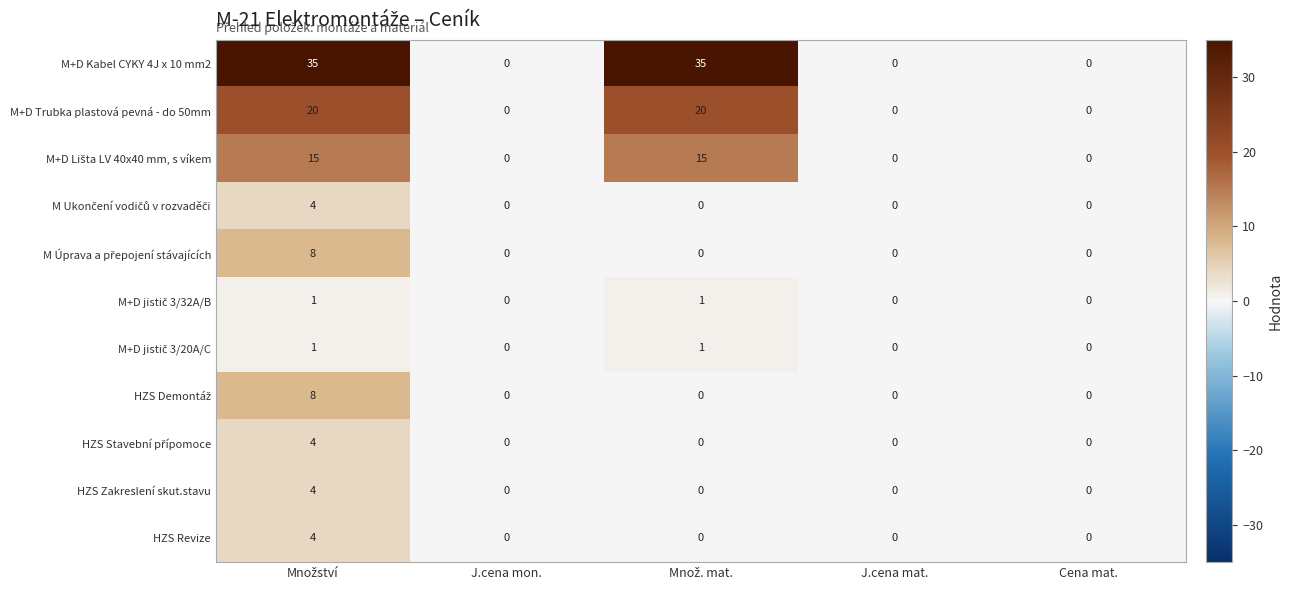

The value of HZS Revize at J.cena mon. is 0. True or false?

True